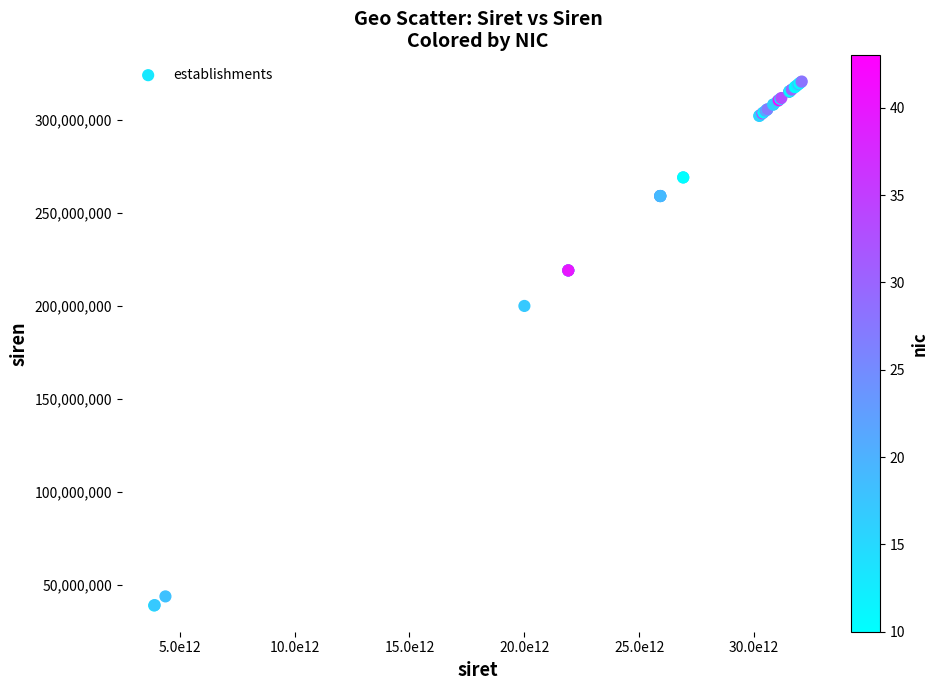

What Y value in the scatter plot is closest to 179796717?

200007359